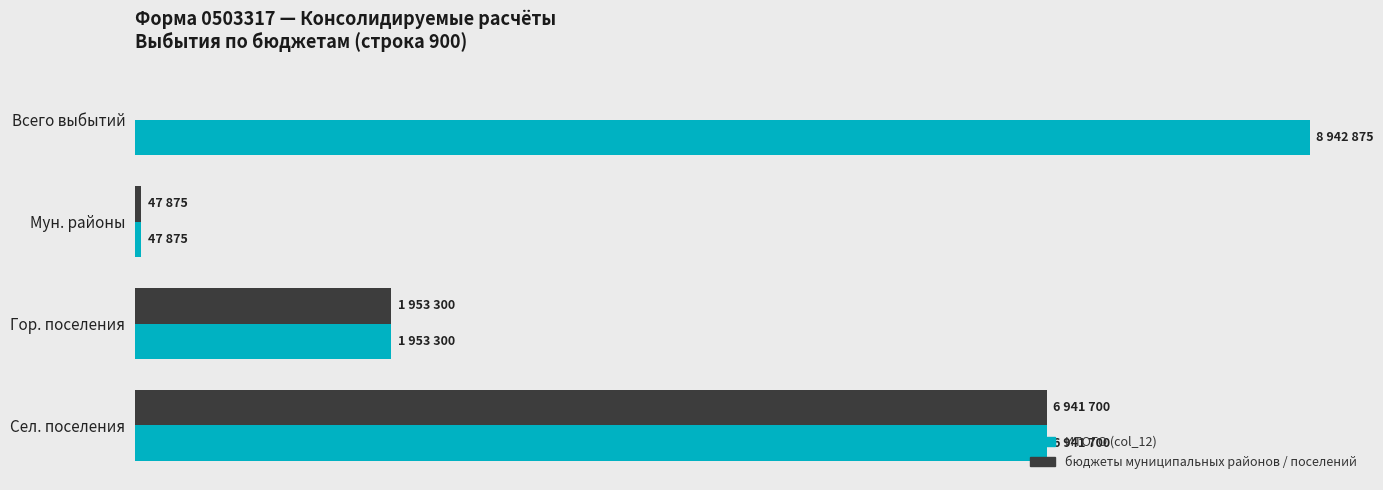

What are all the series names shown in the legend?

ИТОГО (col_12), бюджеты муниципальных районов / поселений